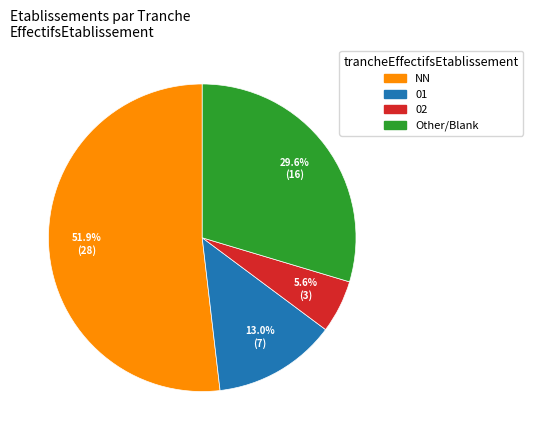

Between NN and Other/Blank, which is larger?

NN